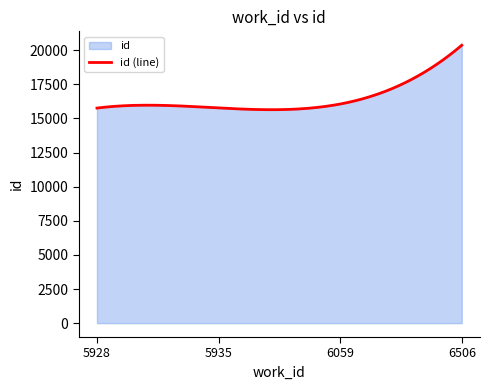

What is the greatest value displayed?

20362.0